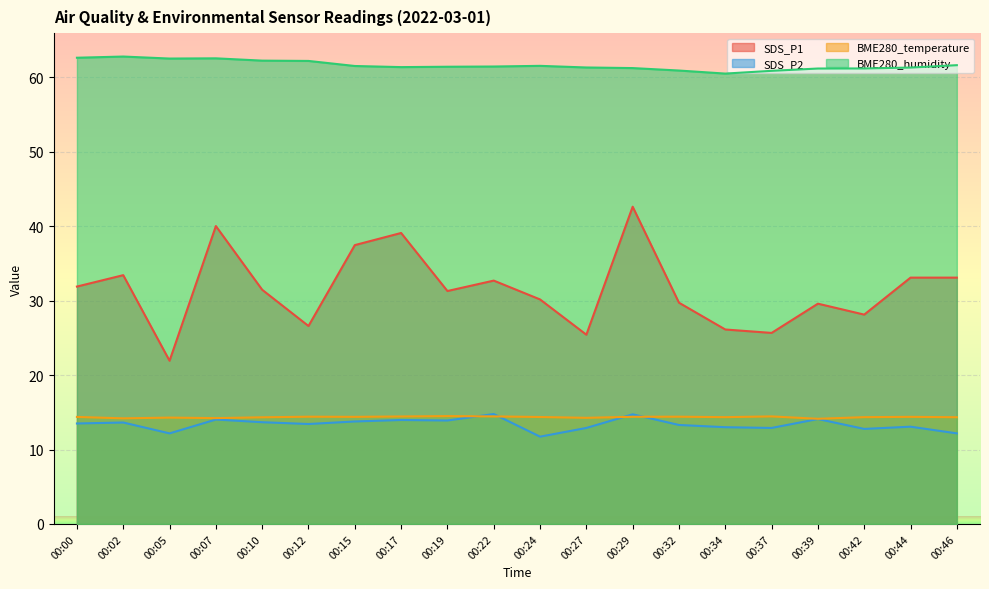

The value of BME280_temperature at 00:10 is 6.0. True or false?

False